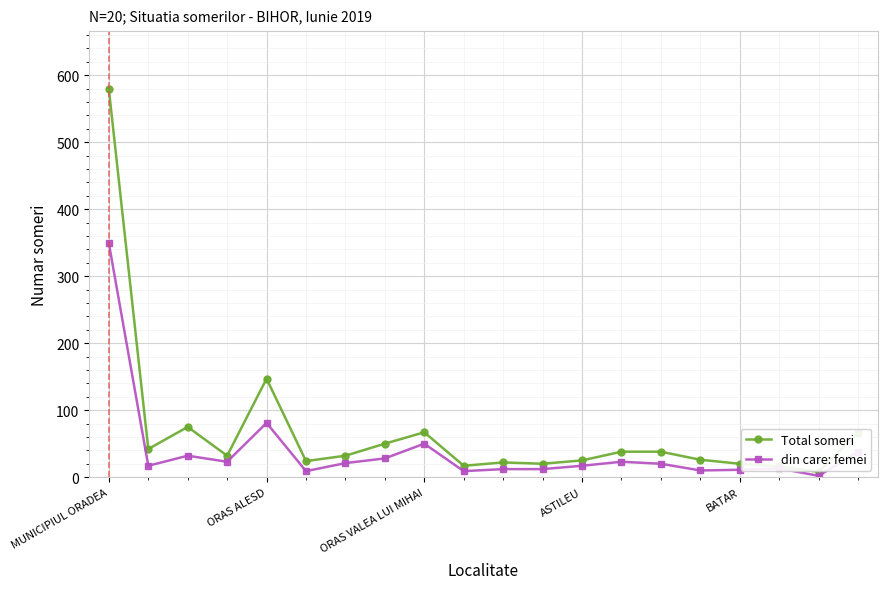

True or false: Total someri has more than 1 points higher than both neighbors.

True